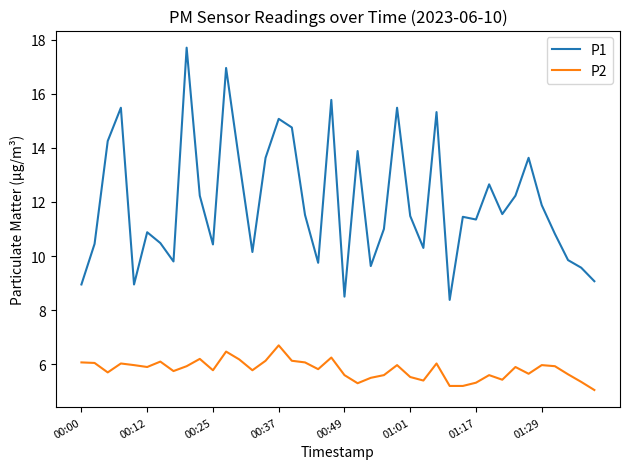

What is the difference between the maximum and minimum values in the P1 series?

9.3